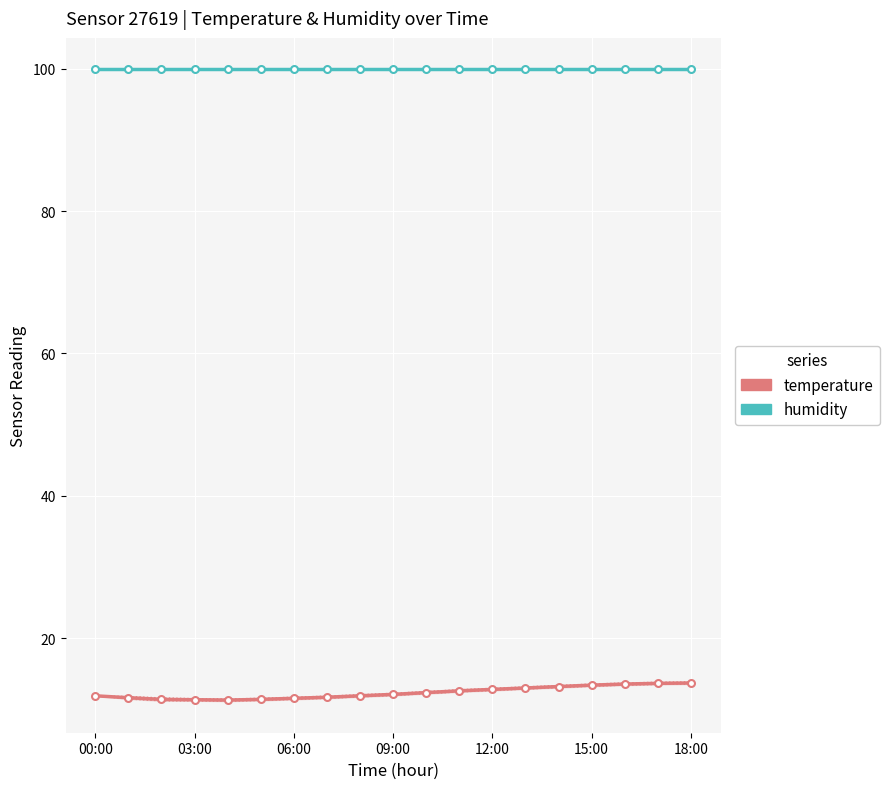

True or false: humidity and temperature intersect in this chart.

False